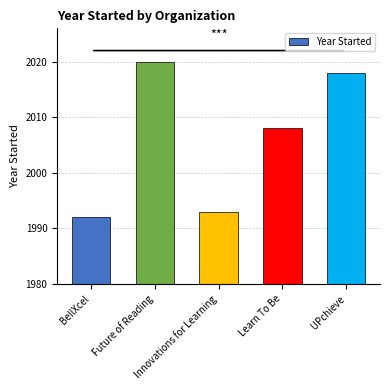

How many bars are there in total?

5